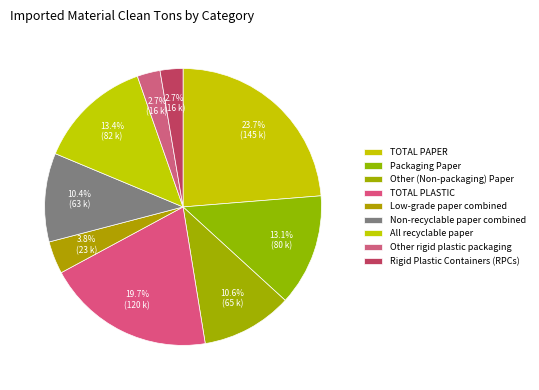

How many segments does this pie chart have?

9